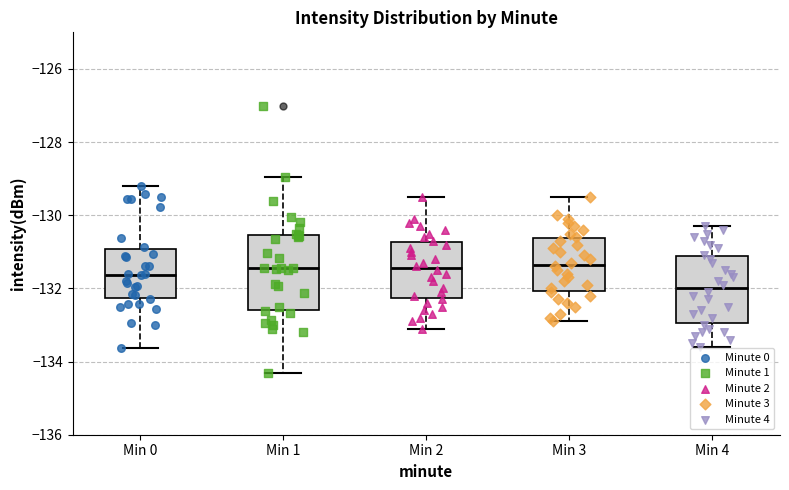

Comparing the boxes themselves (not the whiskers), which one is the tallest?

Min 1